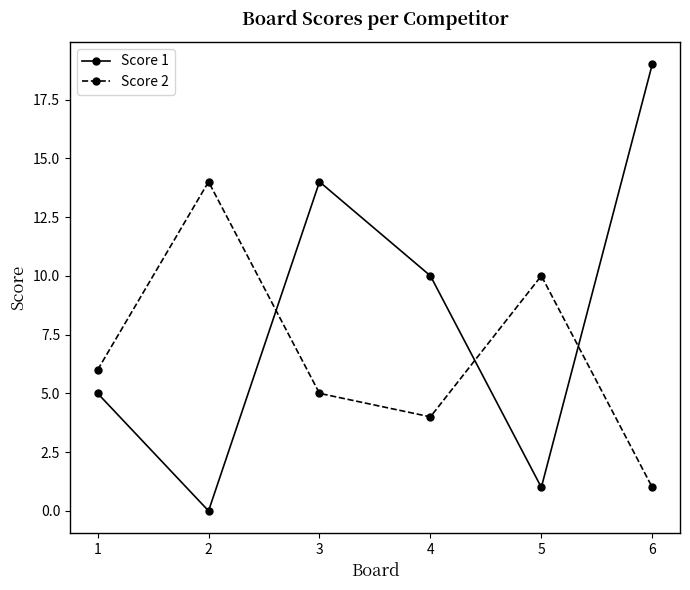

What is the average value of the Score 2 series?

7